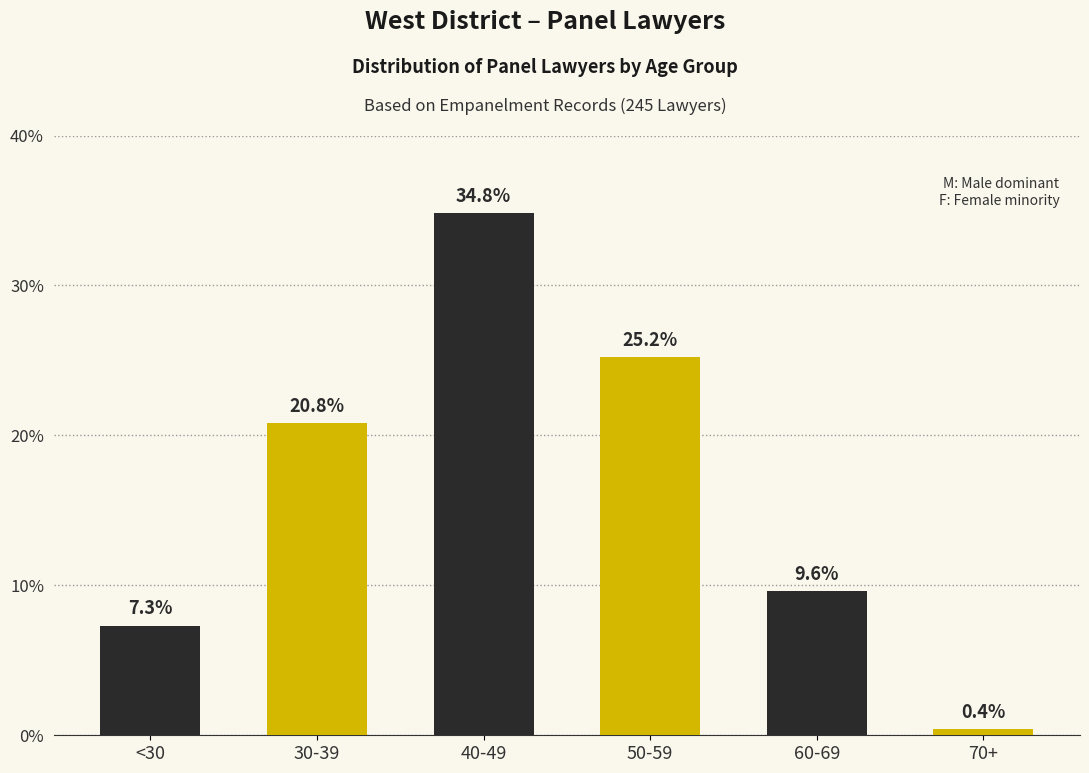

Reading left to right, extract all data points from this chart.

7.3	20.8	34.8	25.2	9.6	0.4